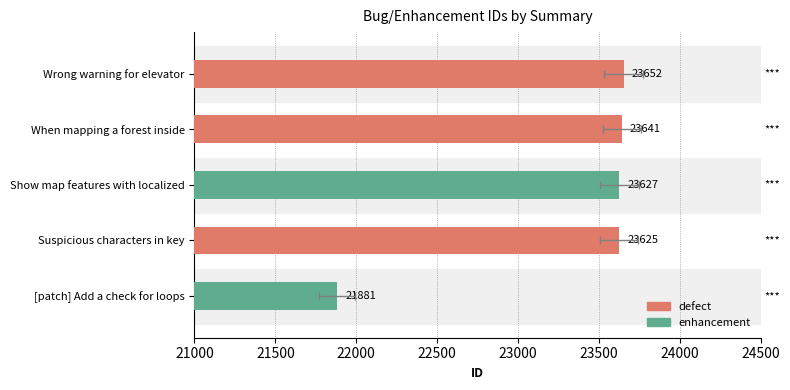

Is it true that the value at Suspicious characters in key is 23625?

True